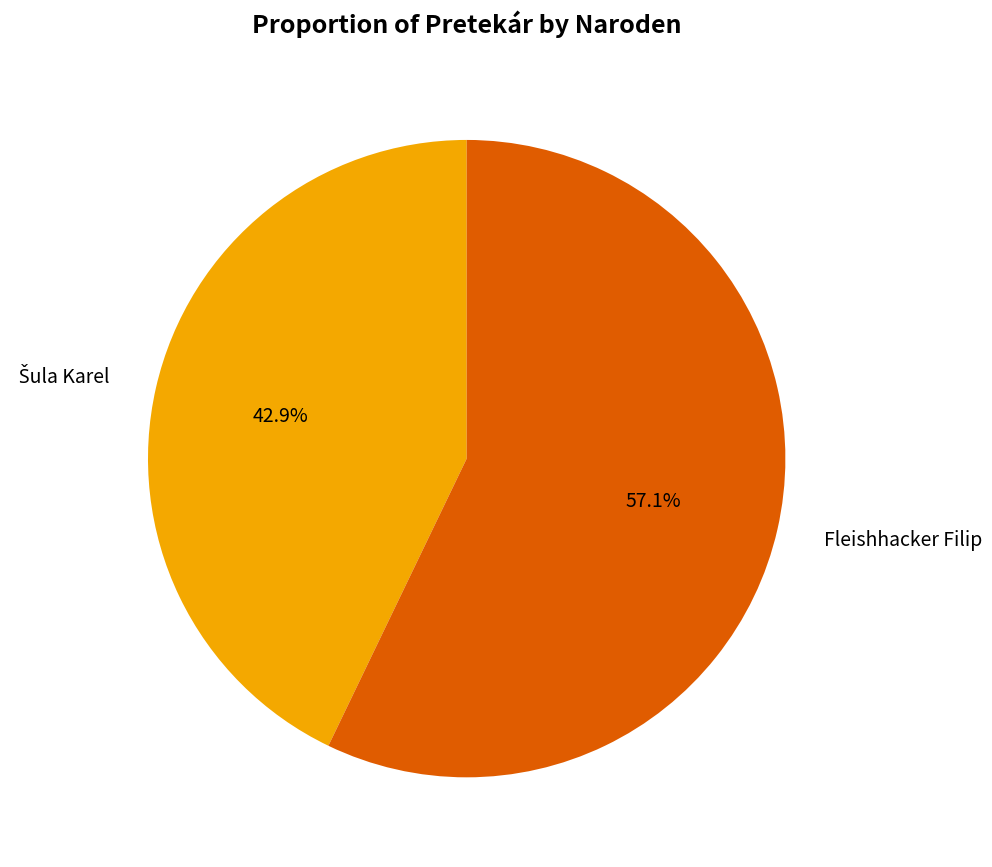

Which slice is the largest?

Fleishhacker Filip